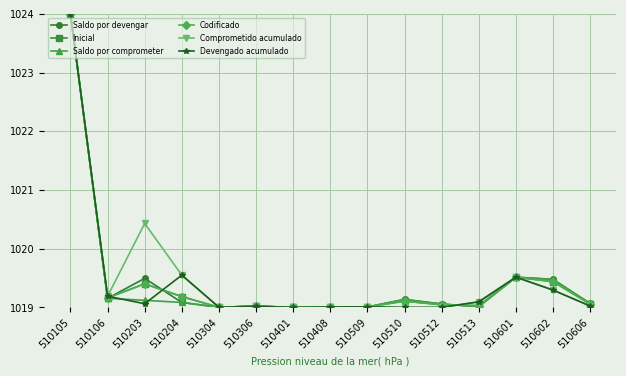

Is this an area chart (filled region under the line)?

No